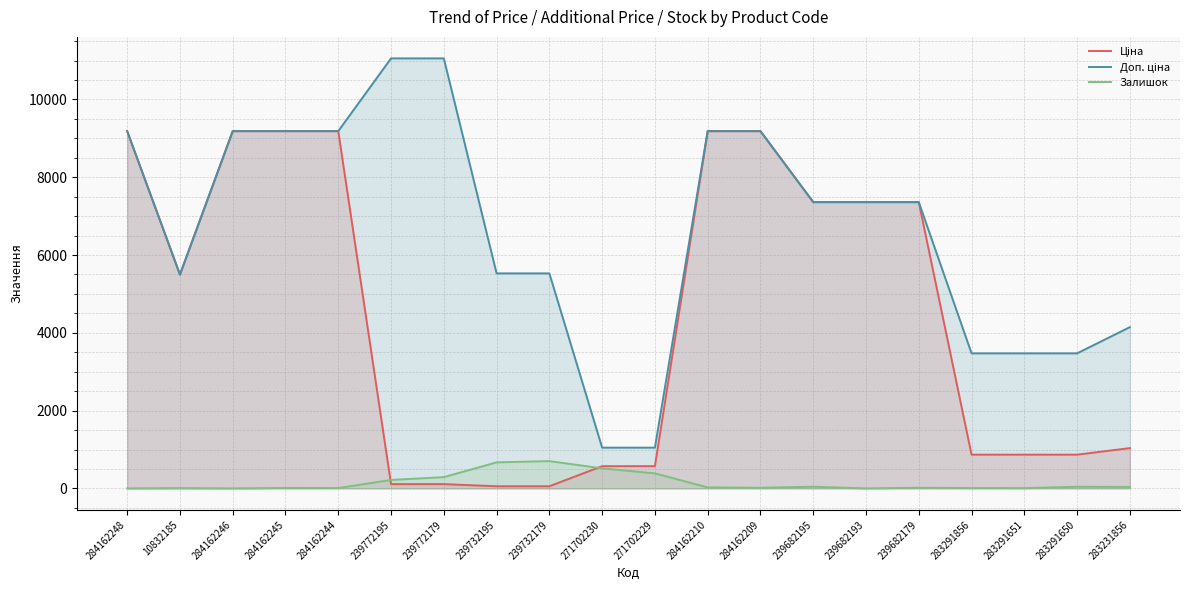

True or false: Доп. ціна has more than 1 points higher than both neighbors.

False